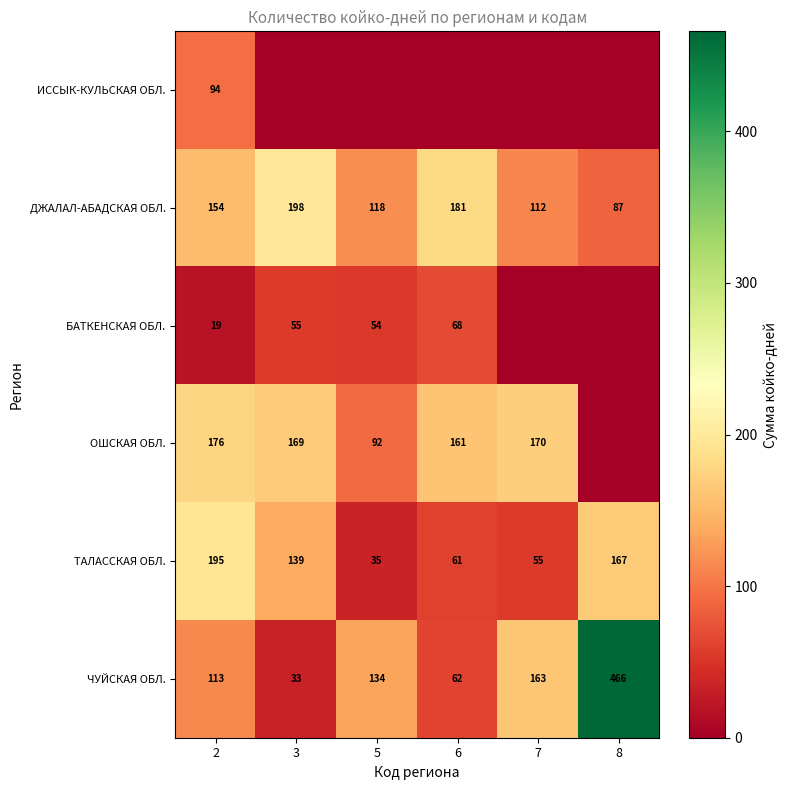

What is the spread (max minus min) of values at 2?

176